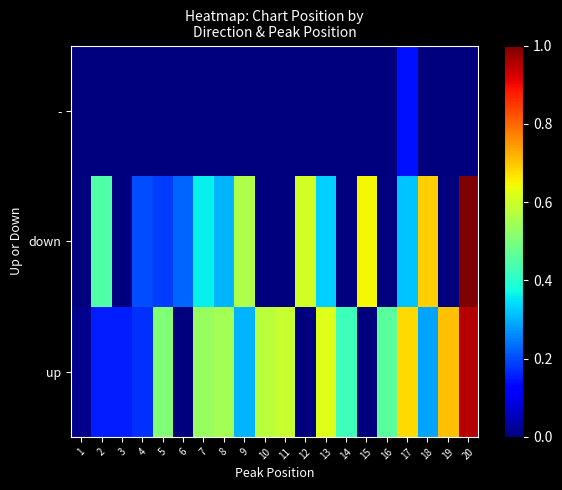

Rank the series by their maximum value, from highest to lowest.

down, up, -